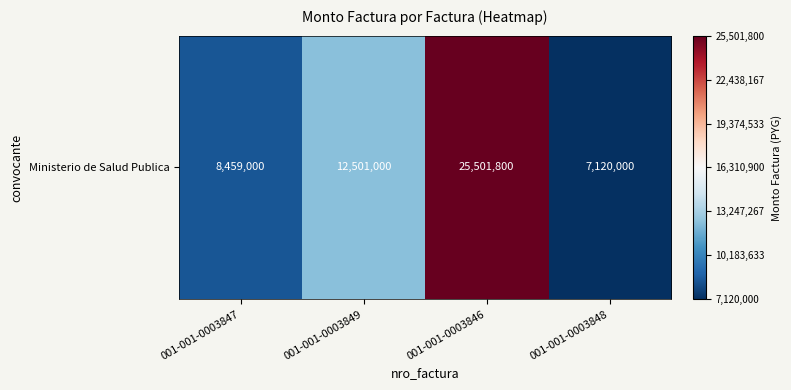

The value at 001-001-0003849 is 12501000. True or false?

True